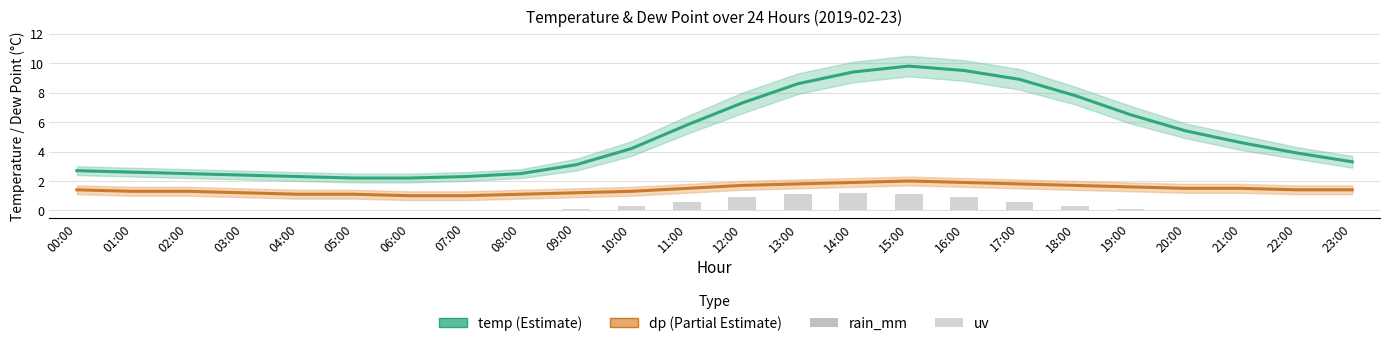

Where is temp nearest to the value 6?

11:00